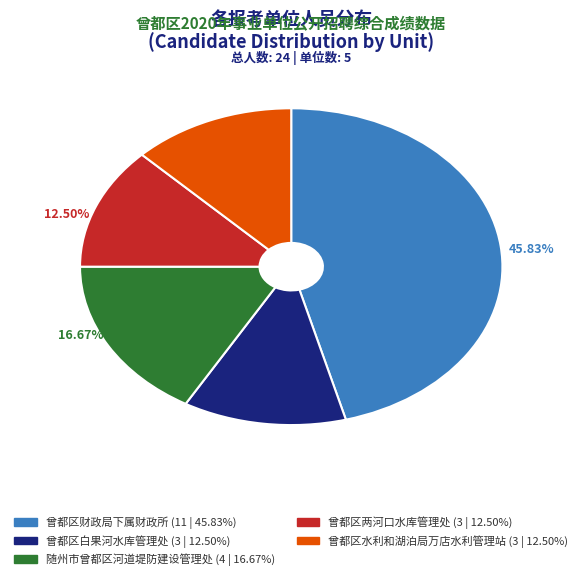

Which has a higher value, 曾都区财政局下属财政所 or 曾都区水利和湖泊局万店水利管理站?

曾都区财政局下属财政所